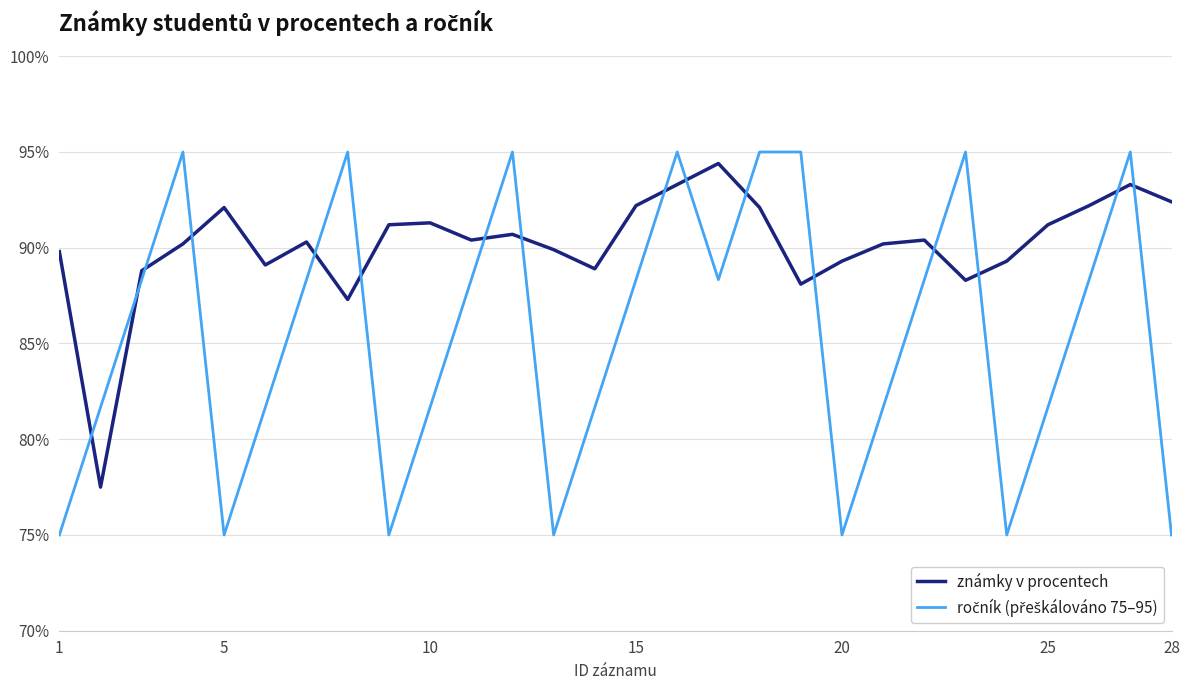

Which series has the largest total across all categories?

známky v procentech